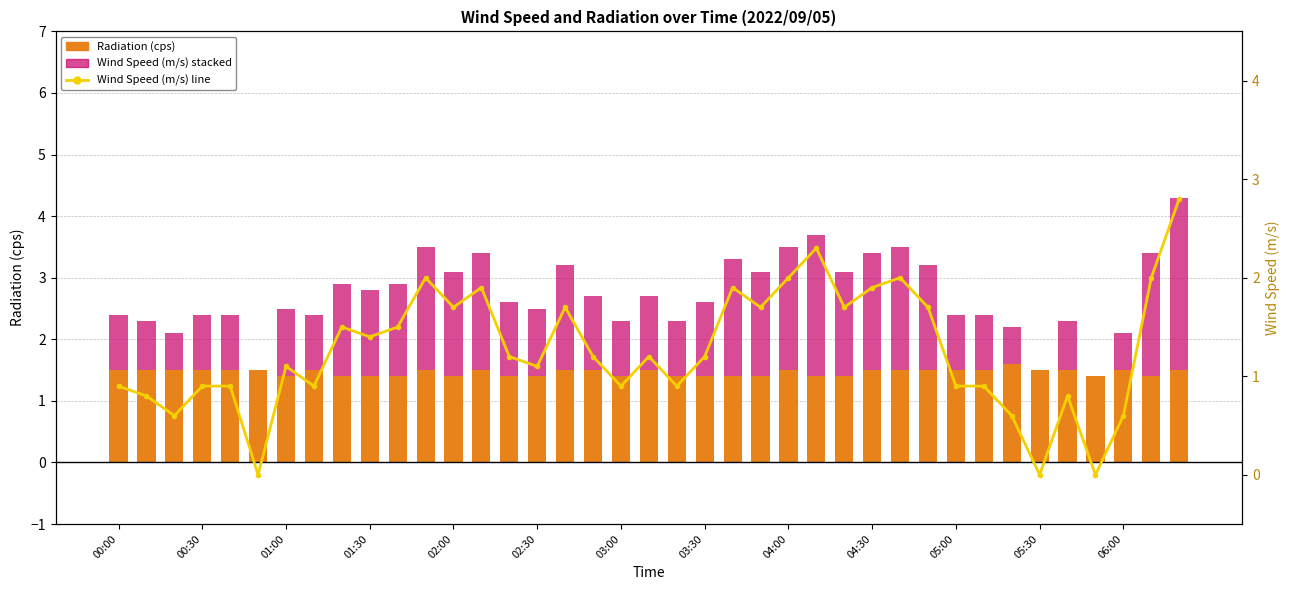

How many Radiation (cps) values are between 1 and 2?

39